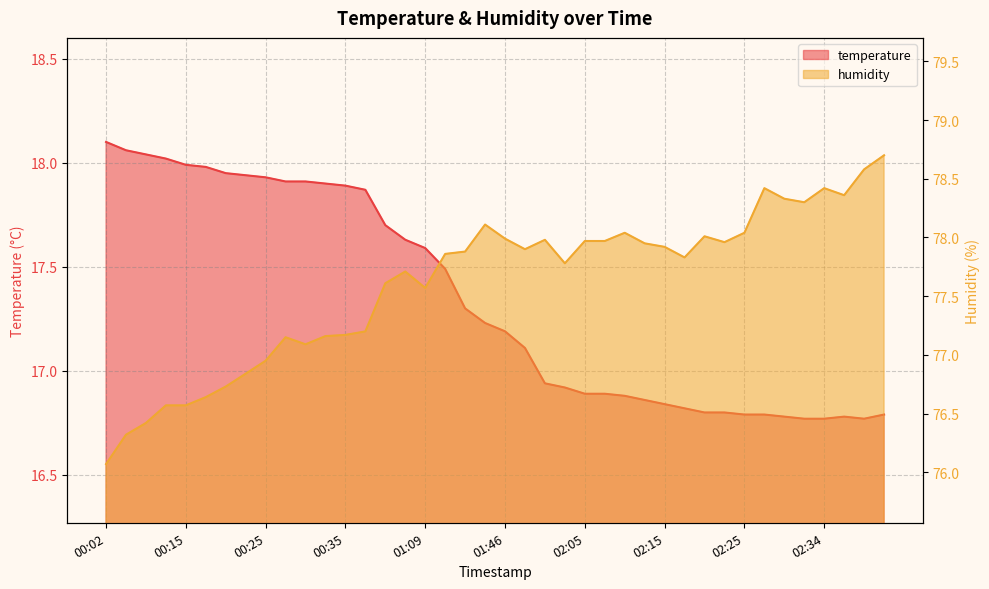

True or false: humidity has more than 2 interior local peaks.

True